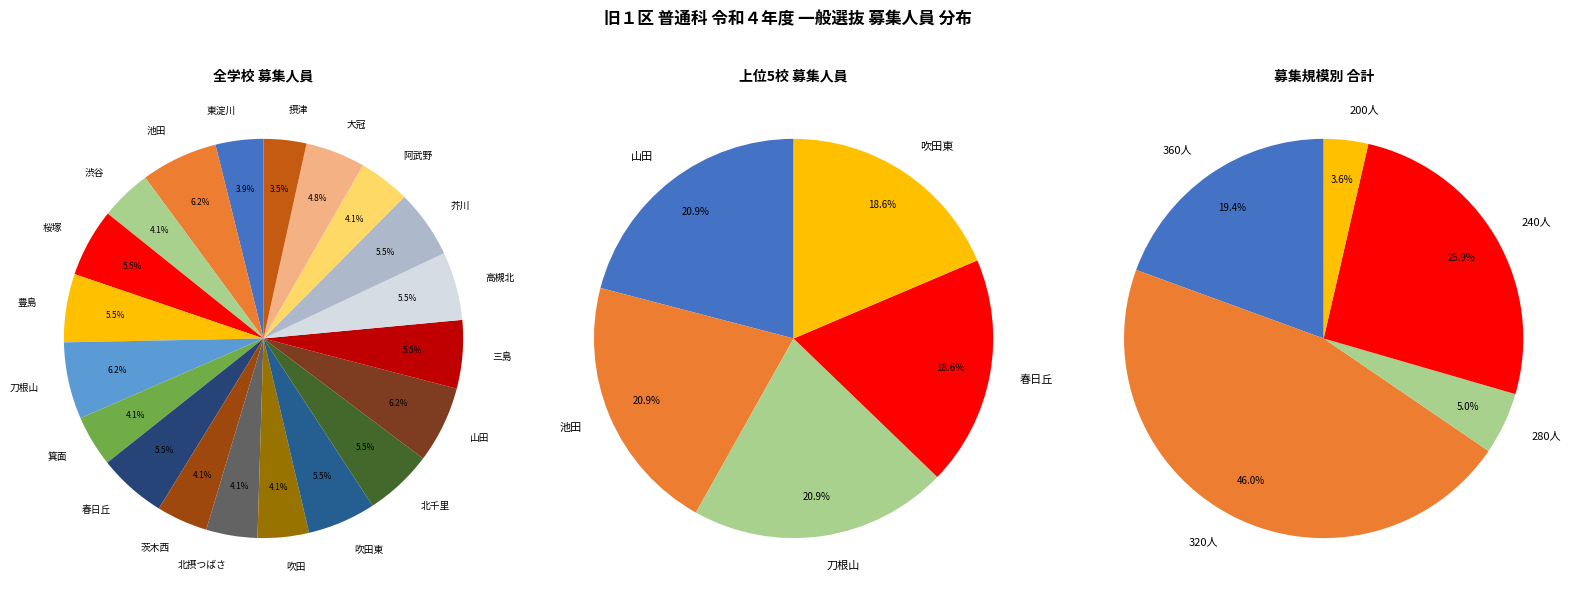

What is the total percentage of 山田 and 北摂つばさ?

10.4%